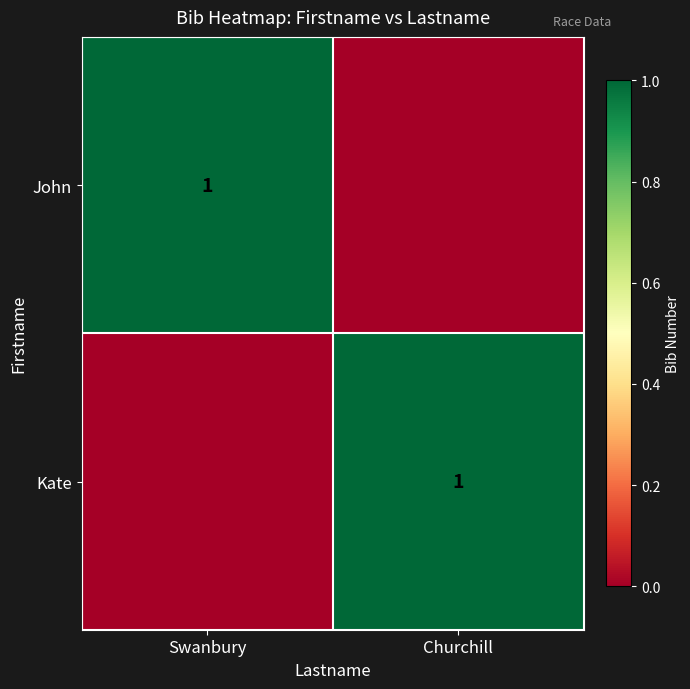

True or false: Kate has a value of 1 at Churchill.

True